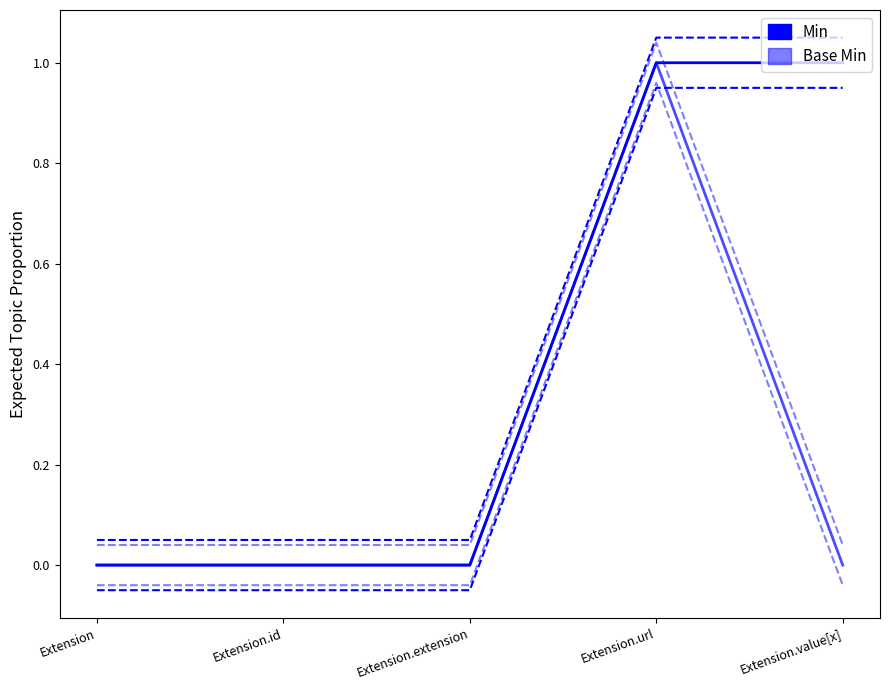

Reading left to right, what are all the values shown in this chart?

Min: 0	0	0	1	1
Base Min: 0	0	0	1	0